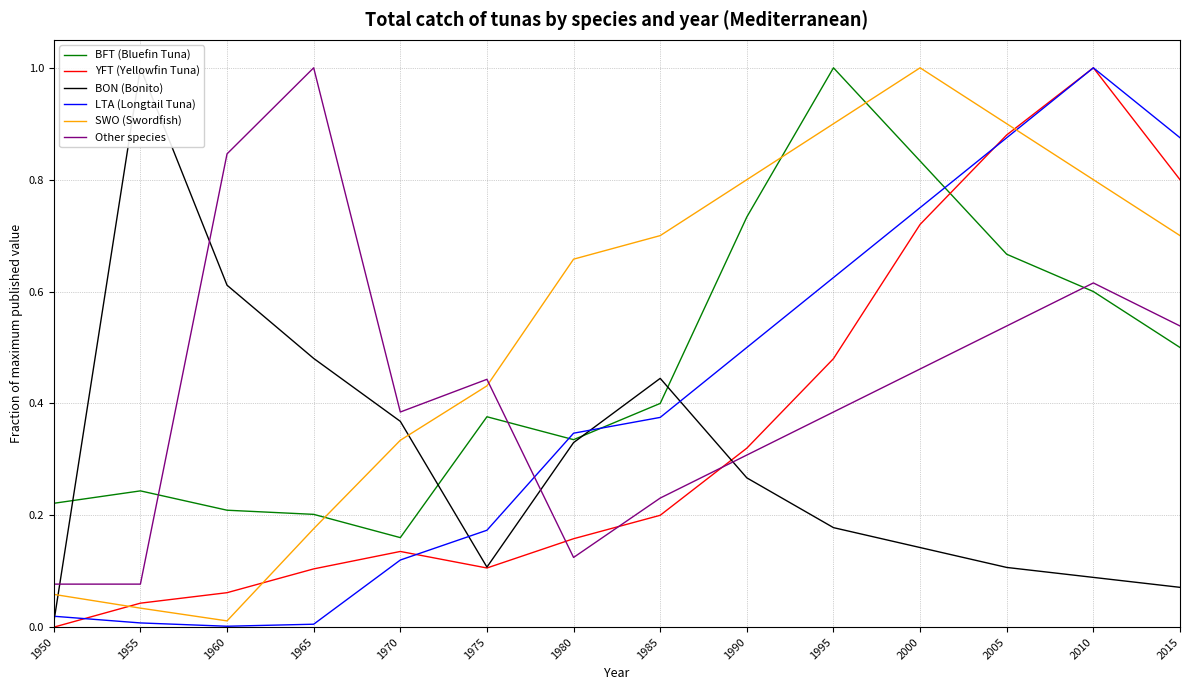

True or false: SWO (Swordfish) has more than 1 interior local peaks.

False